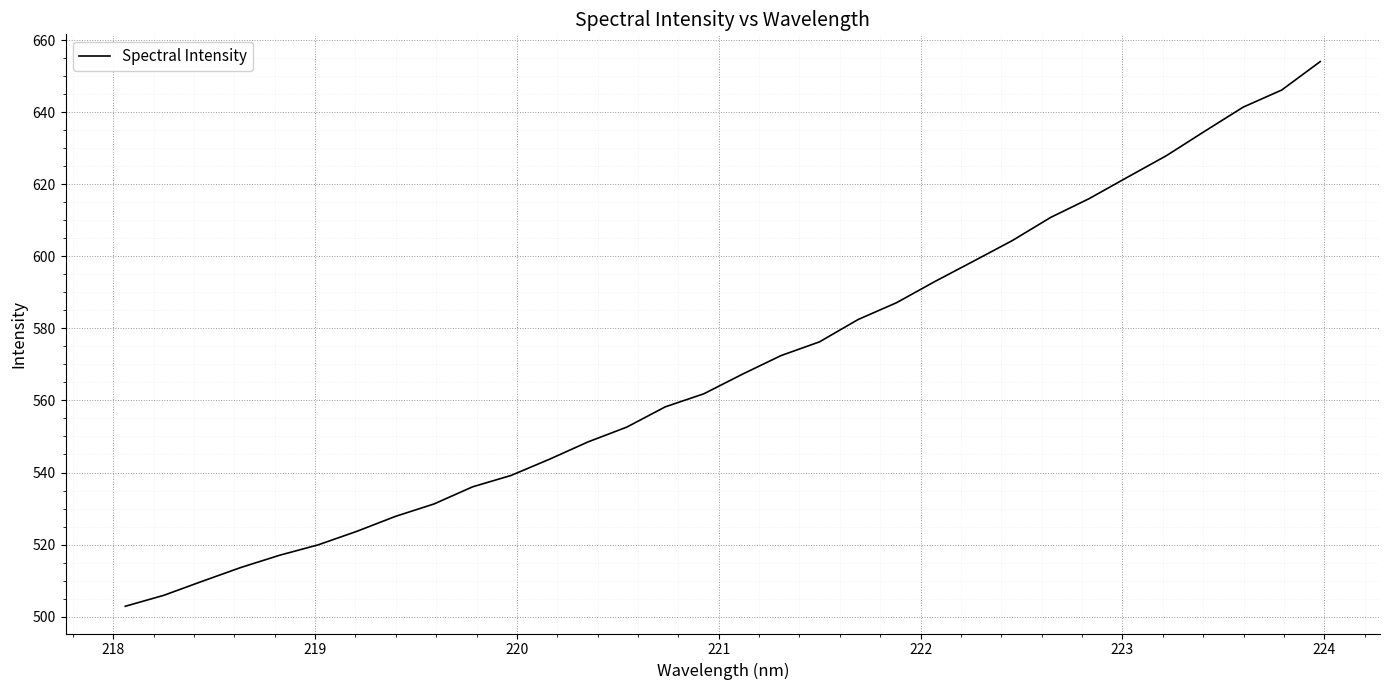

What is the difference between the maximum and minimum values?

151.2